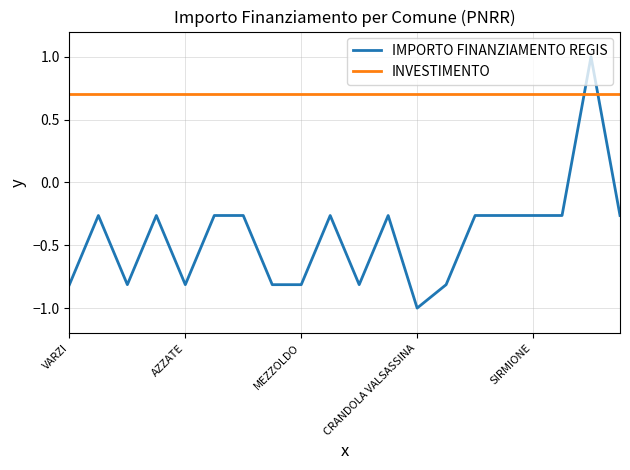

Rank the series by their maximum value, from highest to lowest.

IMPORTO FINANZIAMENTO REGIS, INVESTIMENTO